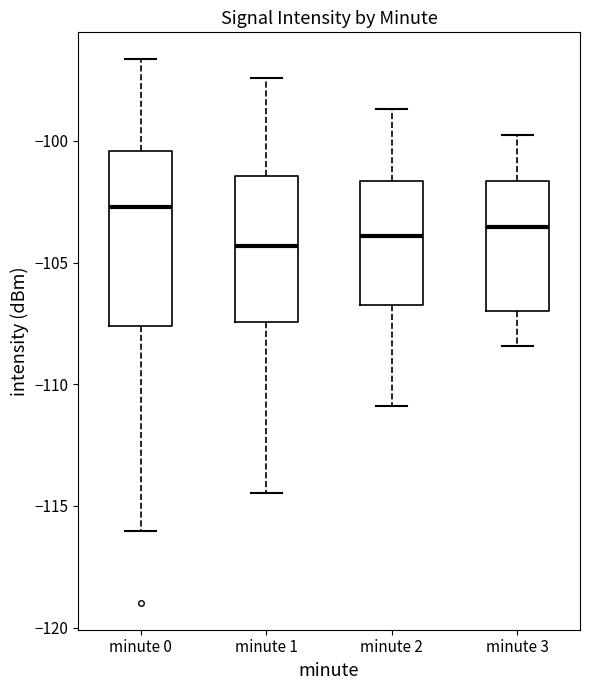

Where does the median line of the box for minute 0 sit on the y-axis? The values are not printed on the chart, so give them approximately, as read against the axis.

-102.5